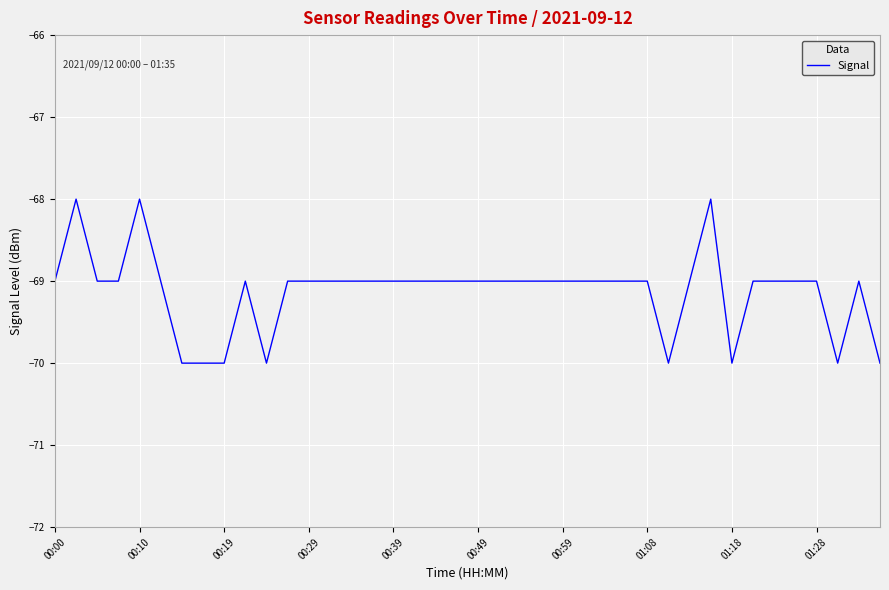

Reading left to right, extract all data points from this chart.

-69	-68	-69	-69	-68	-69	-70	-70	-70	-69	-70	-69	-69	-69	-69	-69	-69	-69	-69	-69	-69	-69	-69	-69	-69	-69	-69	-69	-69	-70	-69	-68	-70	-69	-69	-69	-69	-70	-69	-70